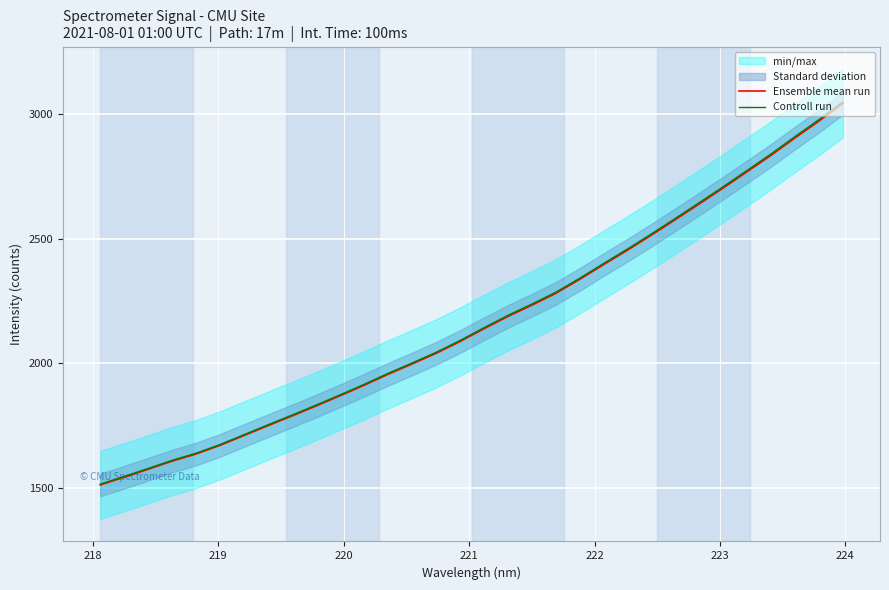

Reading left to right, list all the values displayed in this chart.

Ensemble mean run: 1512.8	1543.7	1575.7	1608.2	1636.8	1671.5	1710.9	1750.4	1789.2	1829.1	1870.0	1911.9	1955.8	1997.1	2039.7	2087.0	2138.2	2187.6	2232.8	2280.1	2336.2	2395.4	2453.6	2513.7	2576.0	2638.8	2702.7	2768.0	2833.8	2903.3	2970.8	3042.1
Controll run: 1515.8	1546.8	1578.8	1611.4	1640.0	1674.8	1714.4	1753.9	1792.8	1832.7	1873.7	1915.7	1959.7	2001.1	2043.8	2091.2	2142.4	2192.0	2237.2	2284.7	2340.9	2400.2	2458.5	2518.7	2581.1	2644.1	2708.1	2773.5	2839.5	2909.1	2976.7	3048.2